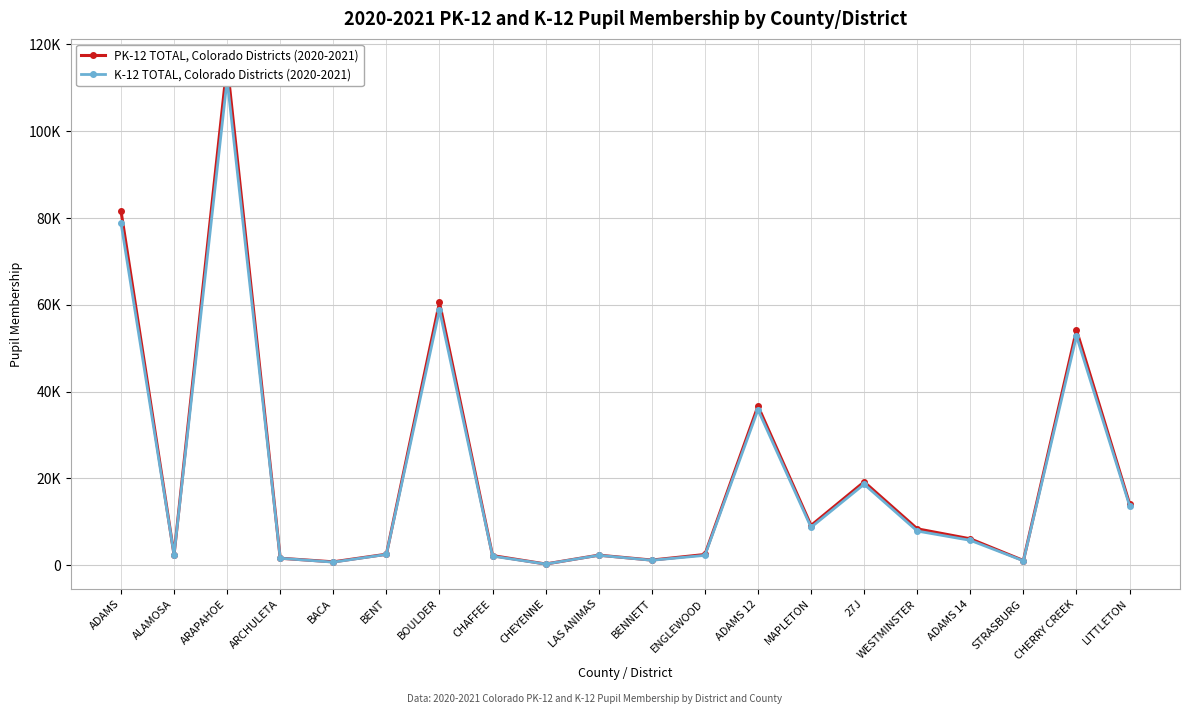

Which series has the largest total across all categories?

PK-12 TOTAL, Colorado Districts (2020-2021)